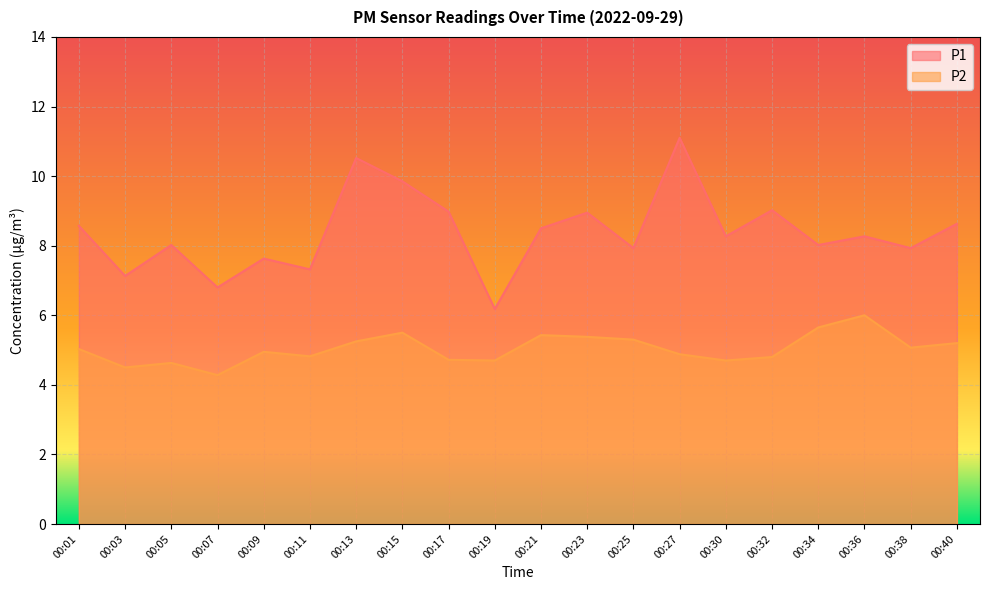

Is the value of P2 at 00:19 greater than the value of P1 at 00:34?

No